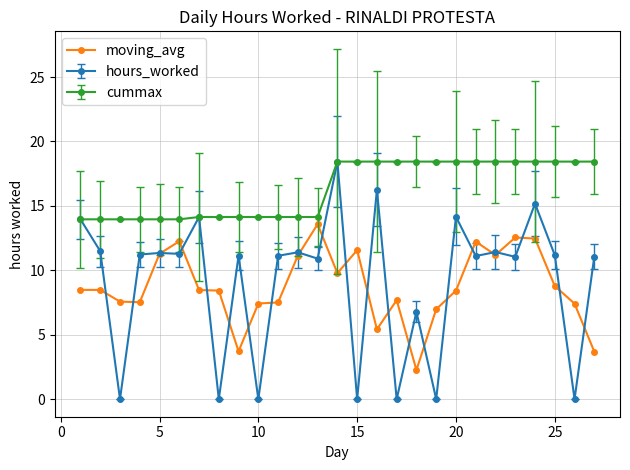

True or false: hours_worked has more than 0 points higher than both neighbors.

True